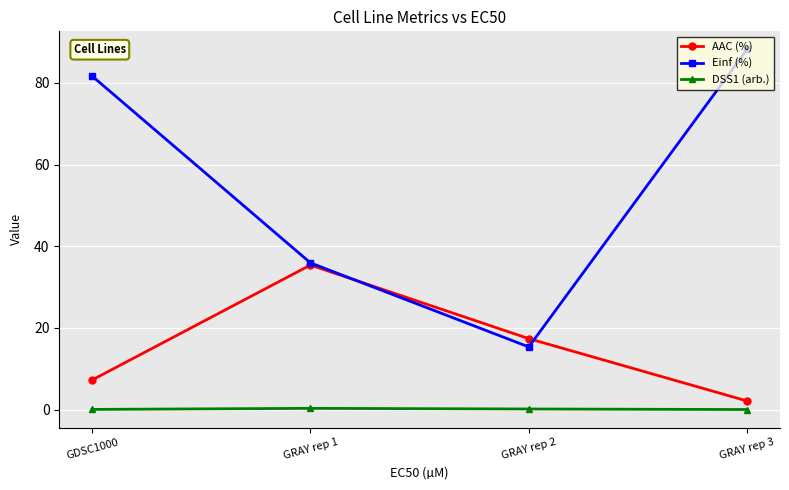

Rank the series by their maximum value, from lowest to highest.

DSS1 (arb.), AAC (%), Einf (%)